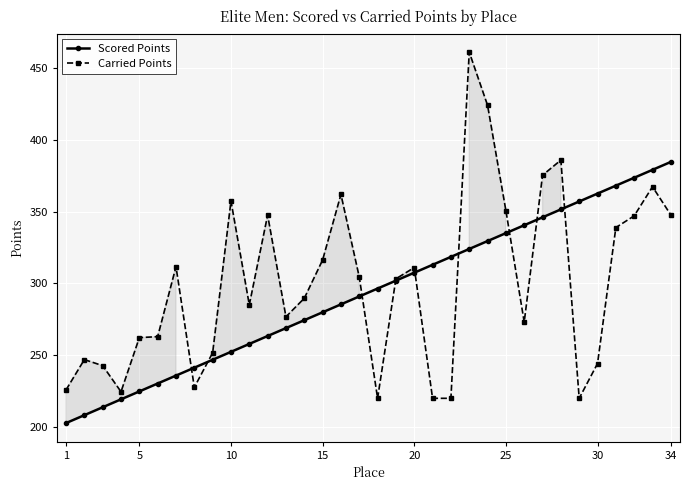

What is the maximum value shown in the chart?

461.2